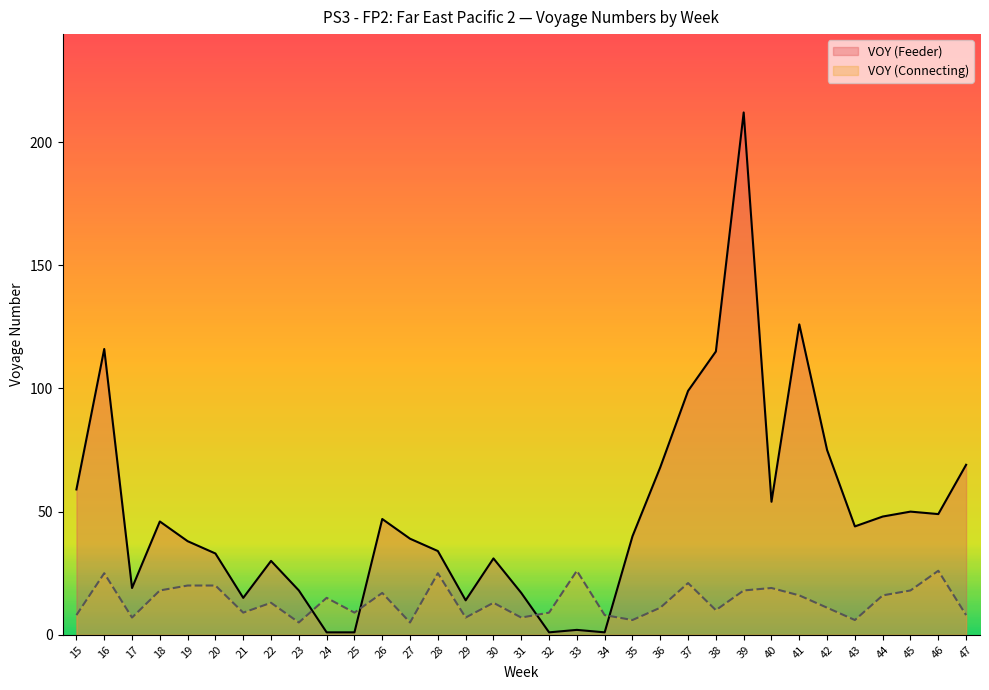

What are all the series names shown in the legend?

VOY (Feeder), VOY (Connecting)